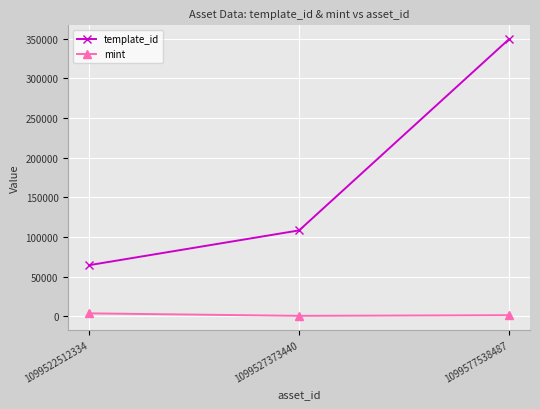

What is the value of the mint point at the 1st from the left?

3893